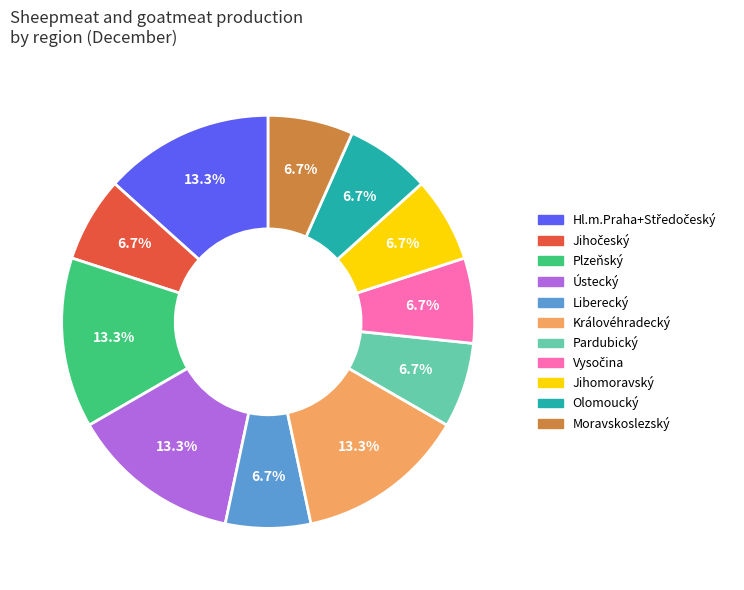

Is the sum of Královéhradecký and Olomoucký greater than half?

No